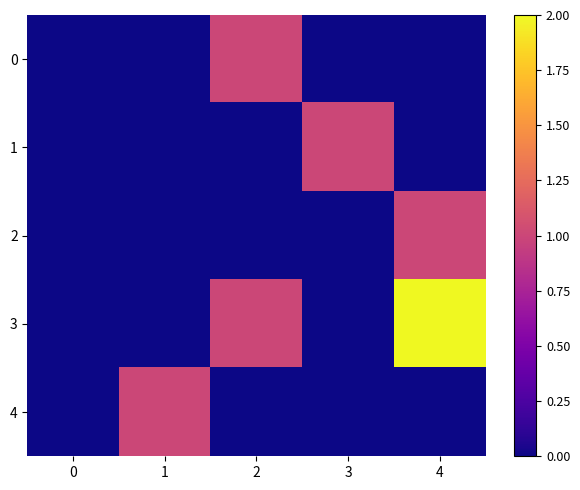

Rank the series at 0 from lowest to highest value.

0, 1, 2, 3, 4